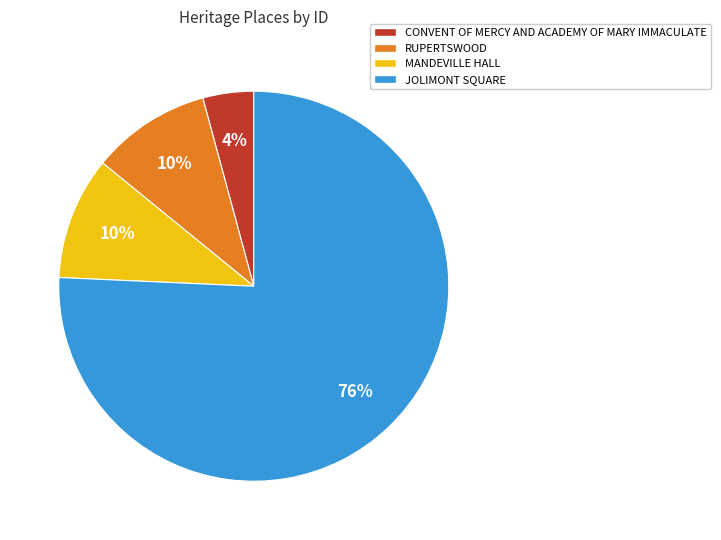

Is the sum of RUPERTSWOOD and JOLIMONT SQUARE greater than half?

Yes